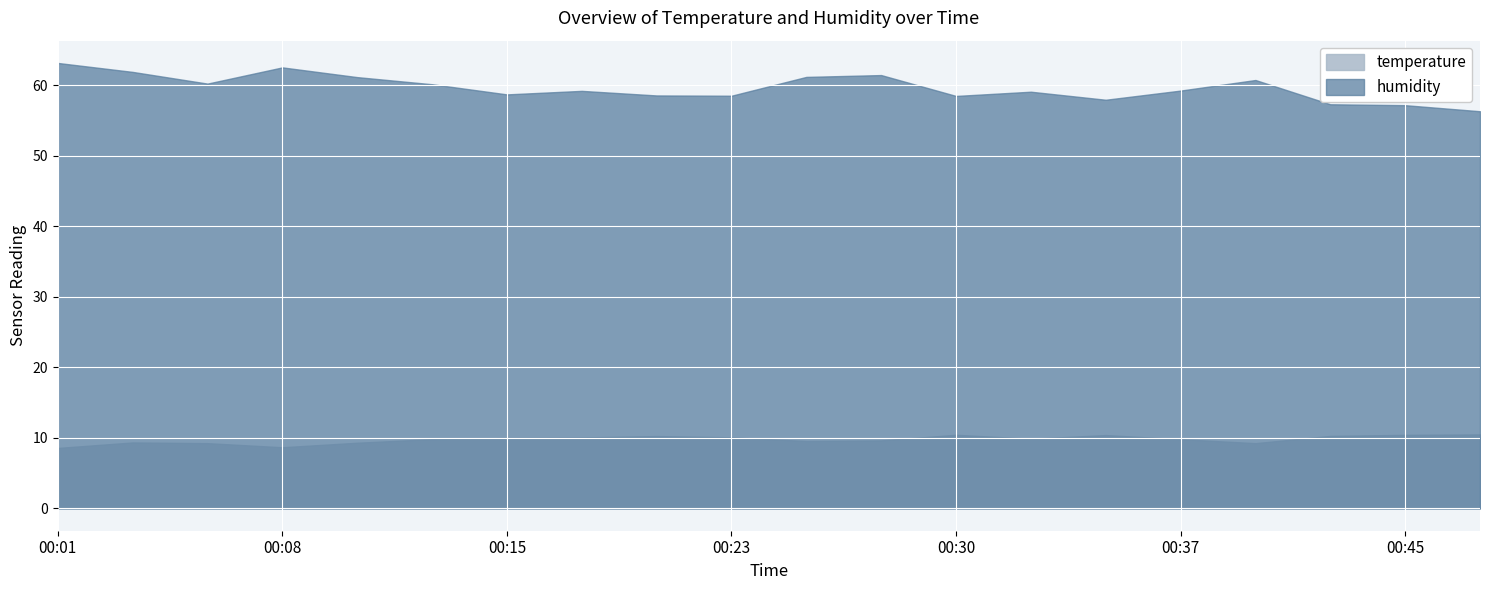

Does the chart display data point markers on the line(s)?

No